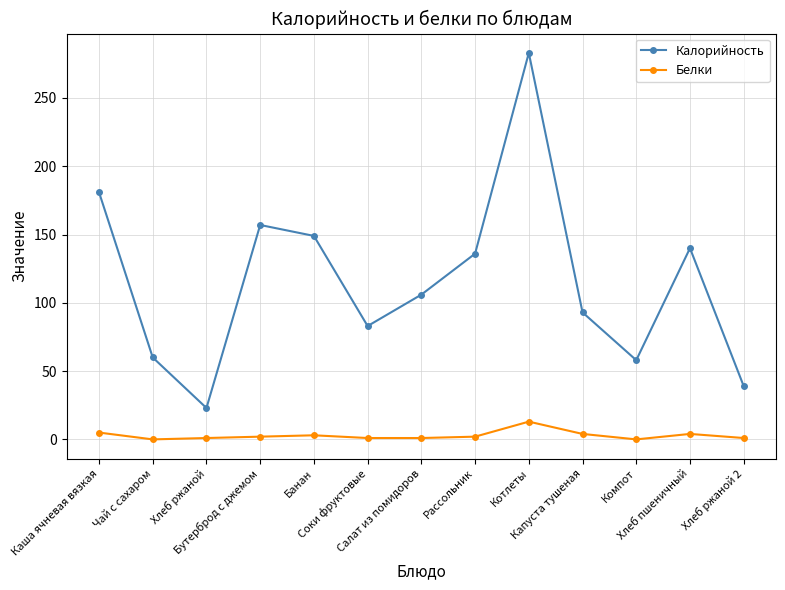

What is the label of the 2nd point from the left?

Чай с сахаром